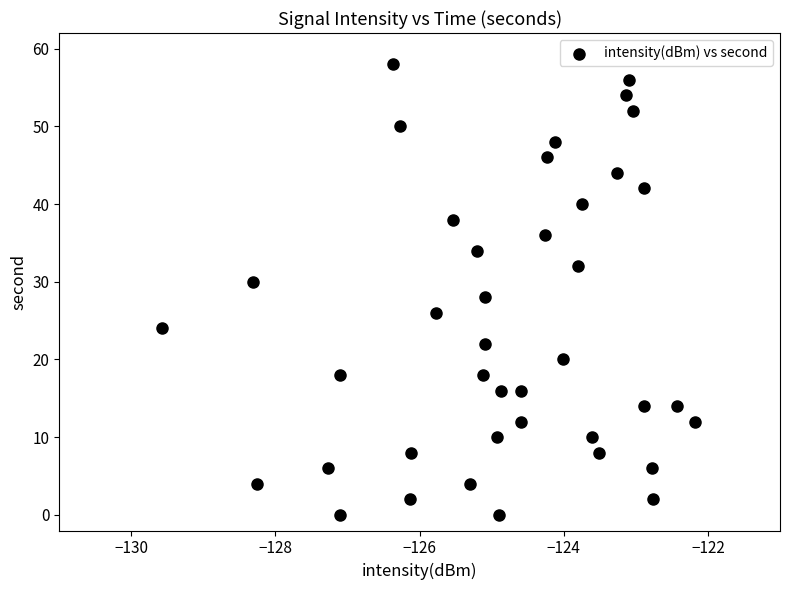

What is the range of Y values (max minus min)?

58